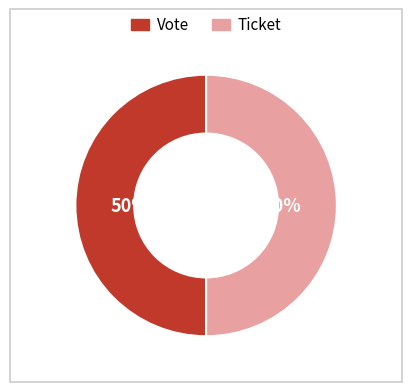

Approximately how many times larger is the value at Vote compared to Ticket?

1.0